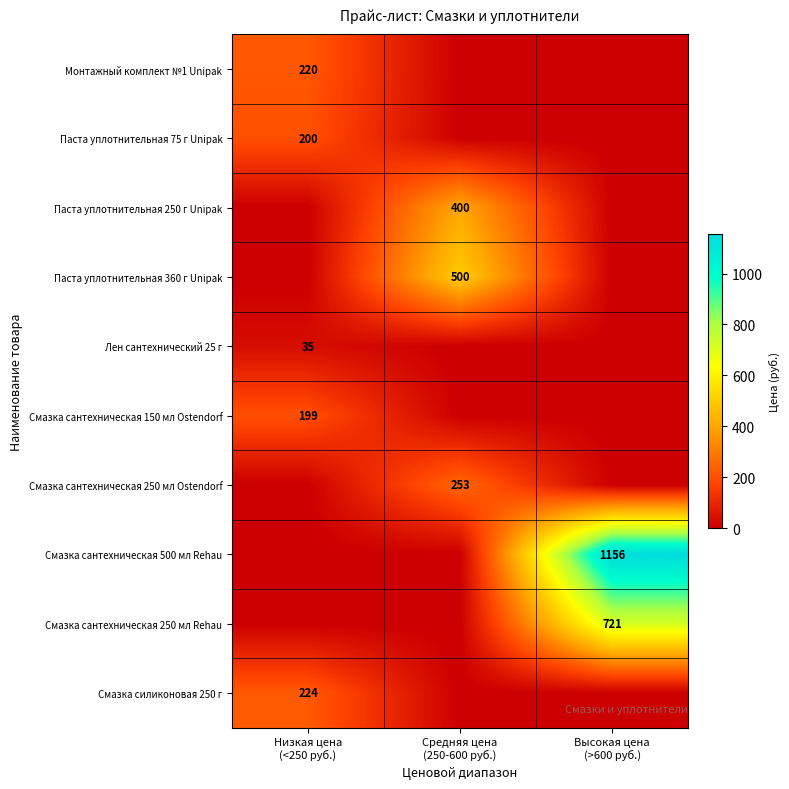

How many values in the Монтажный комплект №1 Unipak series exceed 0?

1